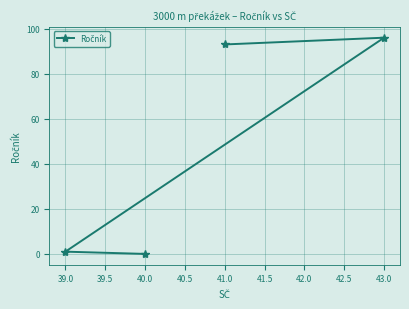

What is the change in value from 41.0 to 43.0?

+3